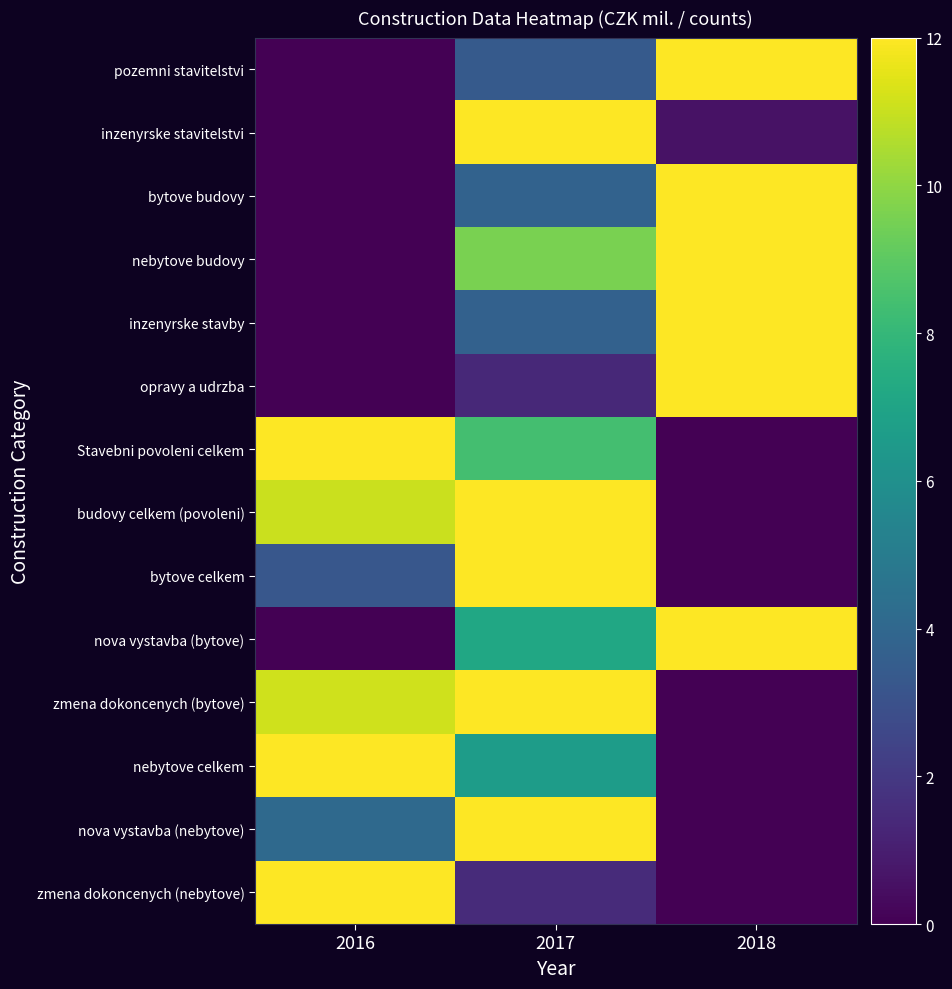

Between 2016 and 2018, which is larger?

2018